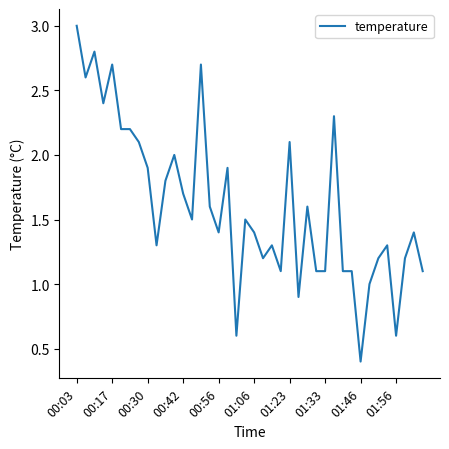

What is the difference between the maximum and minimum values?

2.6